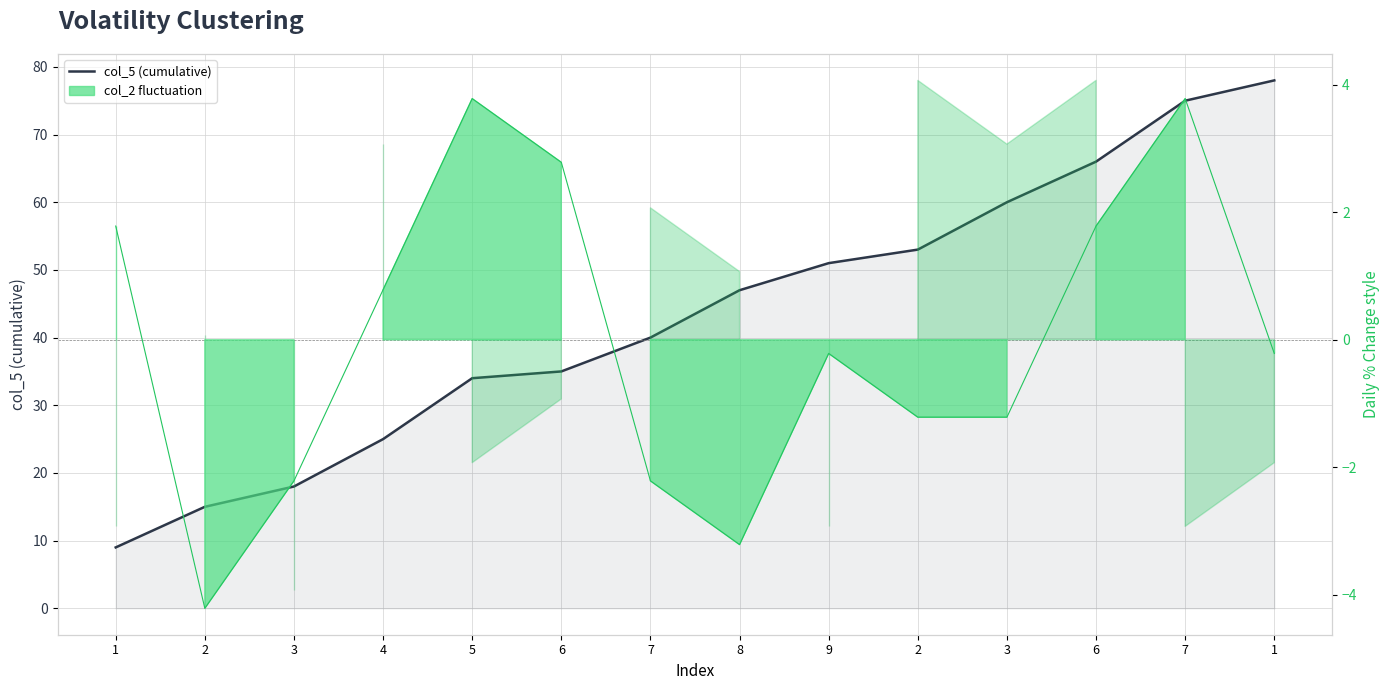

Reading right to left, extract all data points from this chart.

col_5 (cumulative): 78.0	75.0	66.0	60.0	53.0	51.0	47.0	40.0	35.0	34.0	25.0	18.0	15.0	9.0
col_2: -0.2	3.8	1.8	-1.2	-1.2	-0.2	-3.2	-2.2	2.8	3.8	0.8	-2.2	-4.2	1.8